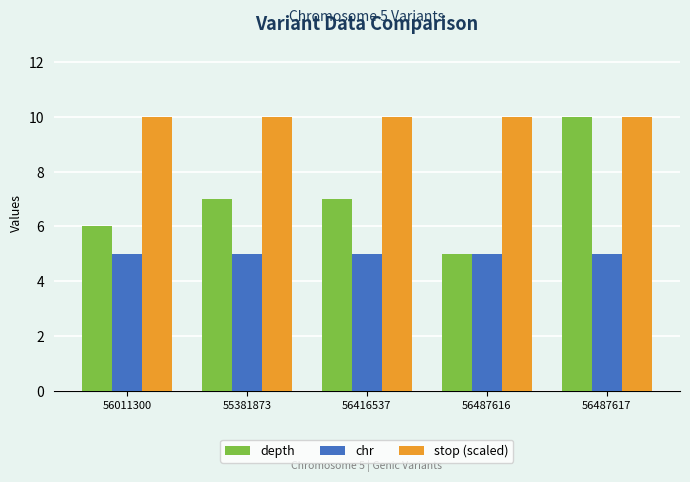

What is the maximum value shown in the chart?

10